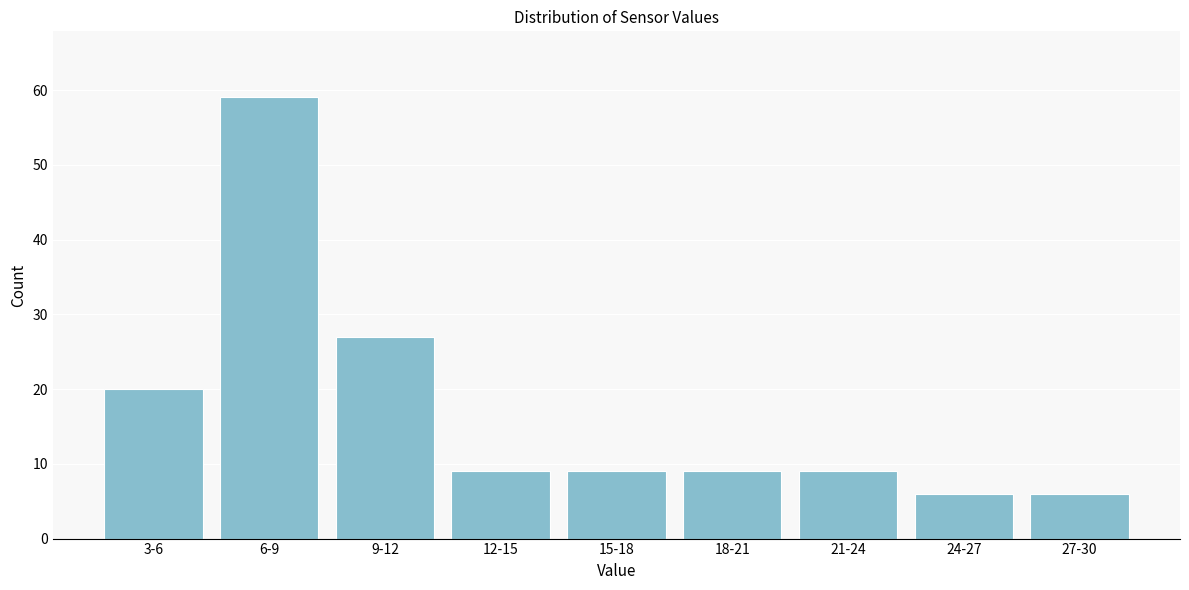

Reading right to left, extract all data points from this chart.

6	6	9	9	9	9	27	59	20